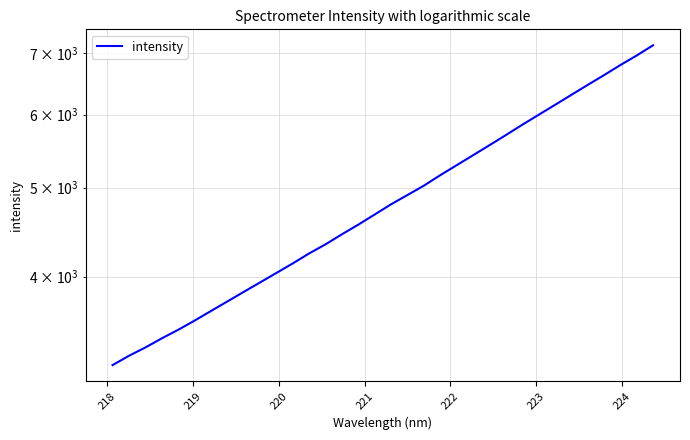

What is the sum of all values?

166113.8